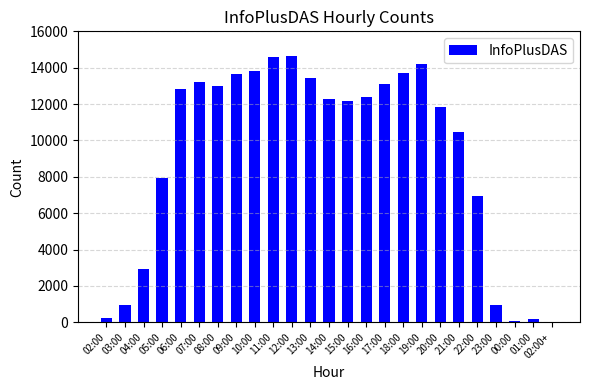

The value at 12:00 is 14646. True or false?

True